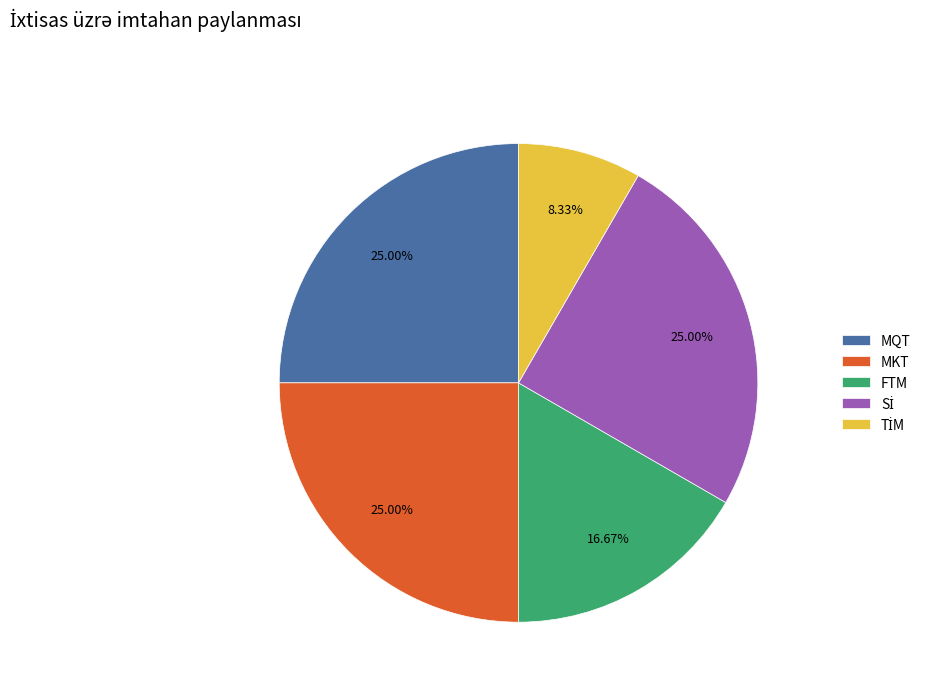

Count the number of slices in the pie.

5